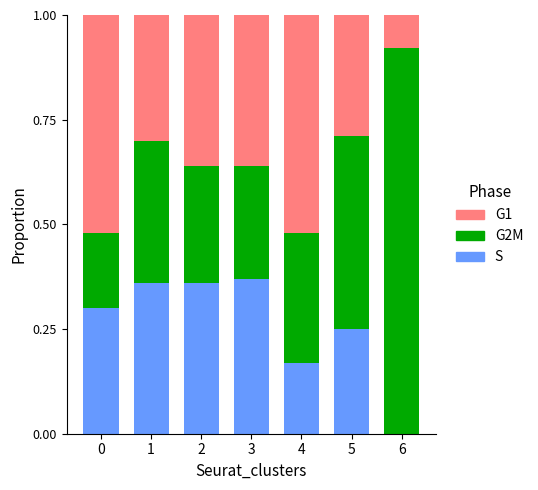

What are all the series names shown in the legend?

G1, G2M, S